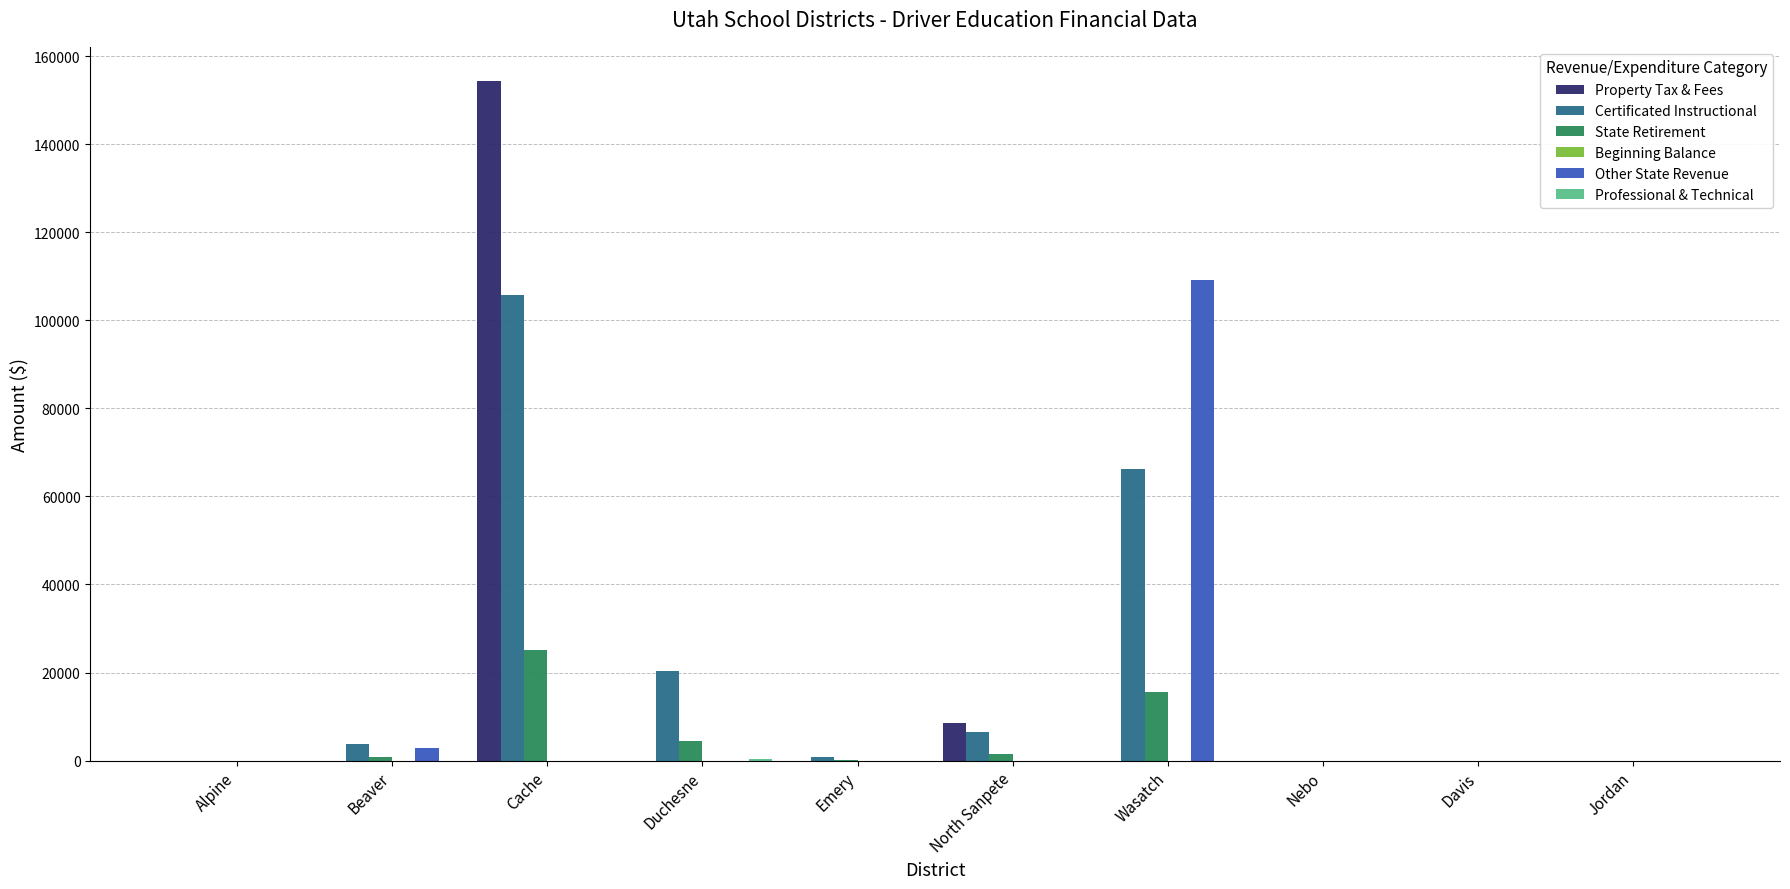

At which label is Property Tax & Fees closest to 77183?

North Sanpete